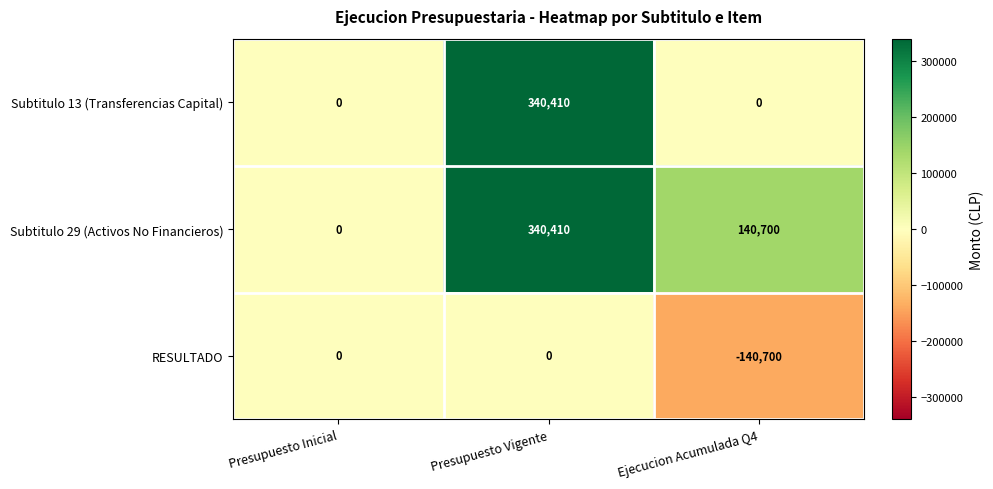

Rank the series by their average value, from lowest to highest.

RESULTADO, Subtitulo 13 (Transferencias Capital), Subtitulo 29 (Activos No Financieros)